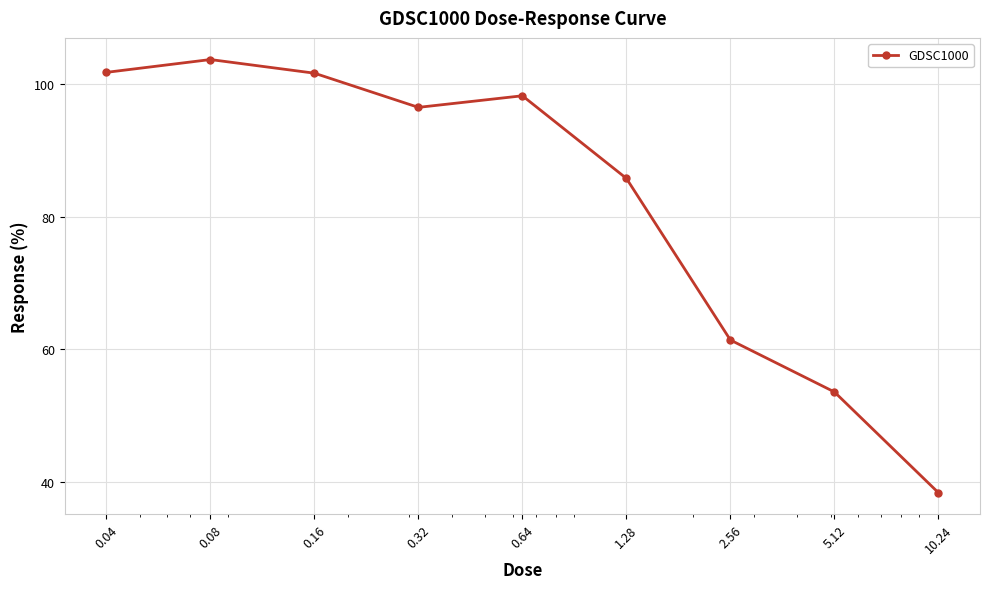

What is the greatest value displayed?

103.7